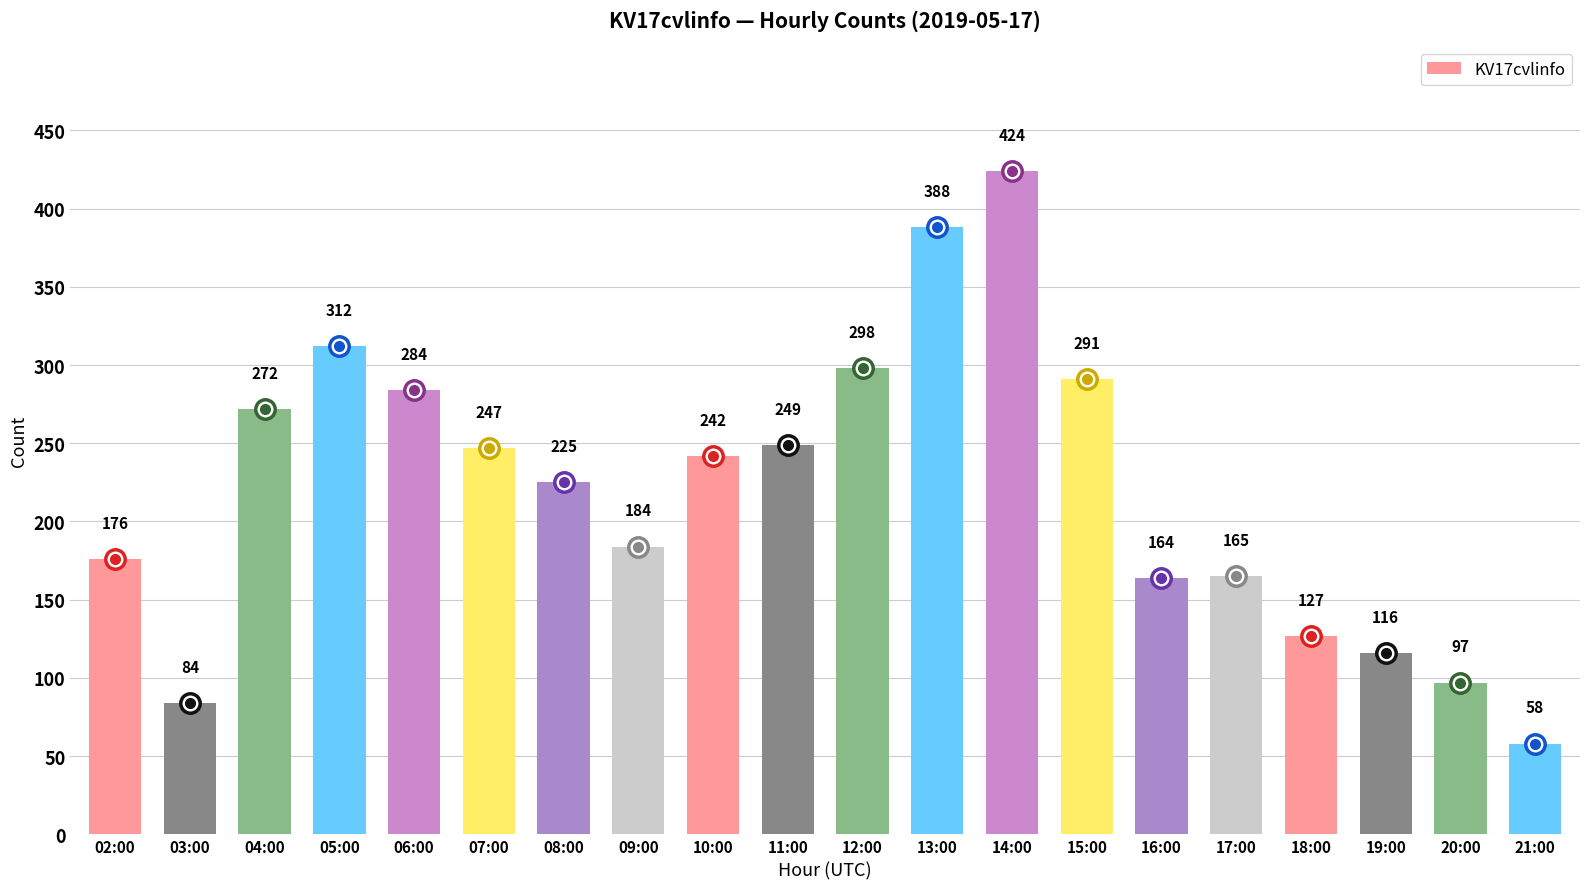

At which label does the data first exceed 242?

04:00